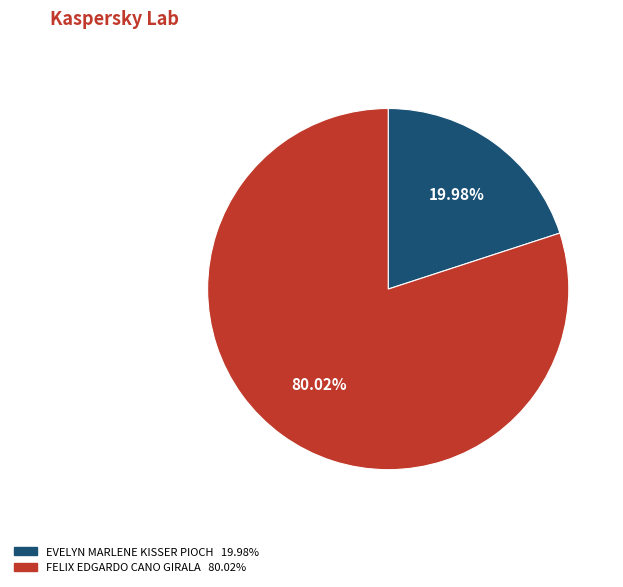

How much of the chart is everything except EVELYN MARLENE KISSER PIOCH?

80.0%